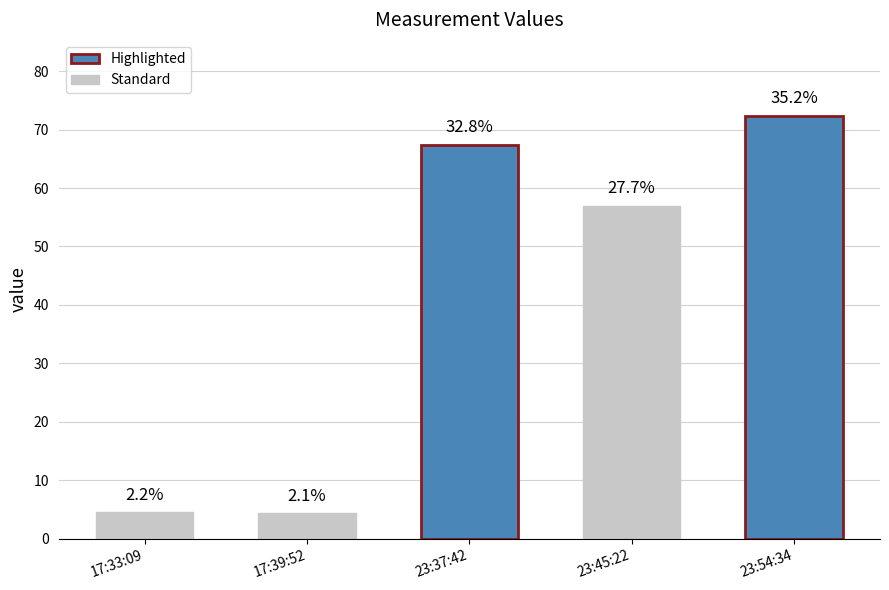

How many bars are there in total?

5